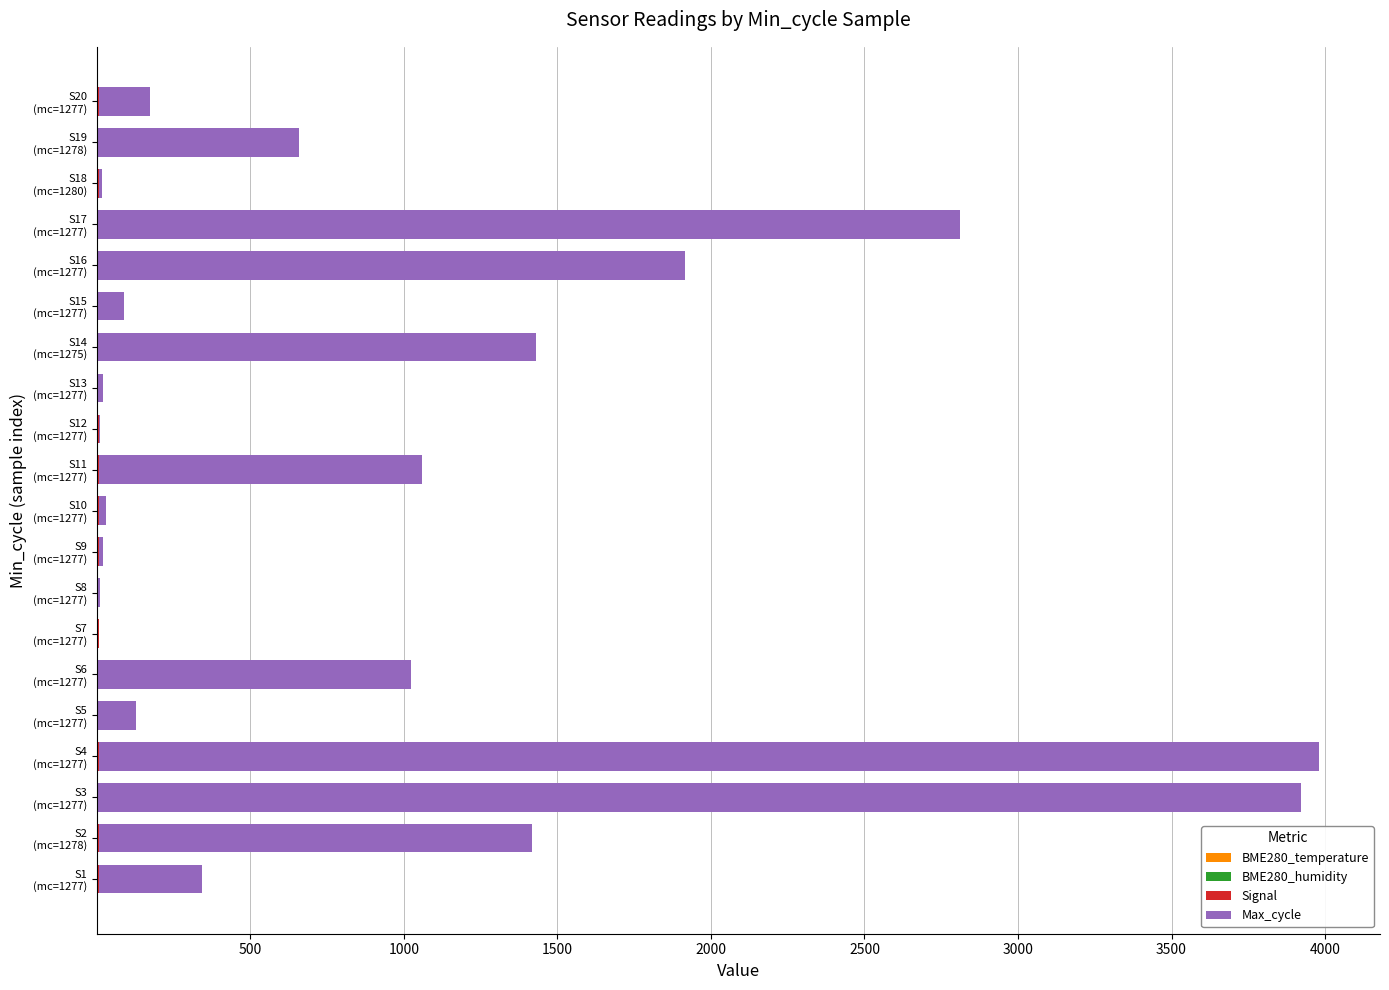

How many series are shown in this chart?

4